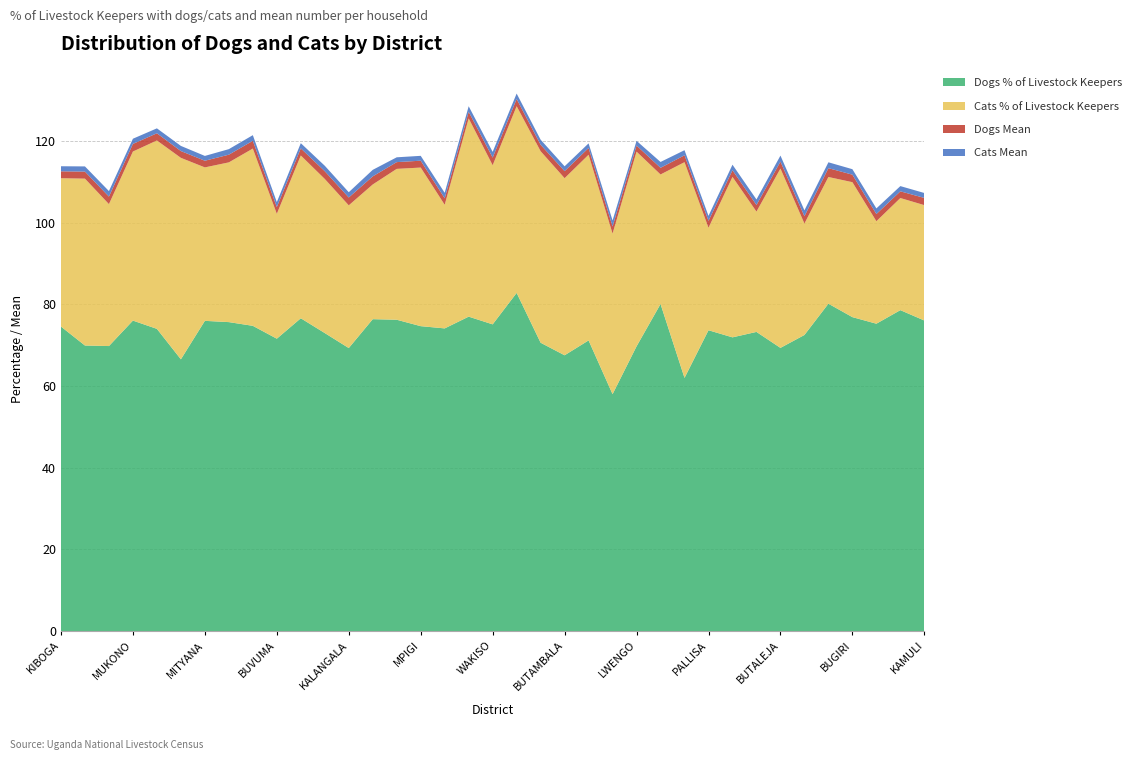

Reading right to left, transcribe all the data shown in this chart.

Dogs % of Livestock Keepers: KAMULI=76.1	JINJA=78.6	IGANGA=75.3	BUGIRI=76.9	BUTEBO=80.2	KIBUKU=72.5	BUTALEJA=69.4	BUDAKA=73.3	TORORO=71.9	PALLISA=73.7	BUSIA=62.0	KYOTERA=80.1	LWENGO=69.7	KALUNGU=58.0	GOMBA=71.2	BUTAMBALA=67.5	BUKOMANSIMBI=70.6	LYANTONDE=82.8	WAKISO=75.1	SSEMBABULE=77.0	RAKAI=74.1	MPIGI=74.7	MASAKA=76.2	KAMPALA=76.4	KALANGALA=69.3	KASSANDA=73.0	KYANKWANZI=76.6	BUVUMA=71.6	BUIKWE=74.8	NAKASEKE=75.7	MITYANA=76.0	KAYUNGA=66.6	NAKASONGOLA=74.0	MUKONO=76.0	MUBENDE=69.8	LUWERO=69.9	KIBOGA=74.6
Cats % of Livestock Keepers: KAMULI=28.2	JINJA=27.4	IGANGA=25.1	BUGIRI=33.0	BUTEBO=31.0	KIBUKU=27.3	BUTALEJA=43.9	BUDAKA=29.5	TORORO=39.3	PALLISA=25.1	BUSIA=52.8	KYOTERA=31.7	LWENGO=47.7	KALUNGU=39.3	GOMBA=45.5	BUTAMBALA=43.4	BUKOMANSIMBI=46.9	LYANTONDE=45.7	WAKISO=39.0	SSEMBABULE=48.5	RAKAI=30.3	MPIGI=38.8	MASAKA=36.9	KAMPALA=33.0	KALANGALA=34.9	KASSANDA=37.7	KYANKWANZI=39.9	BUVUMA=30.6	BUIKWE=43.4	NAKASEKE=39.1	MITYANA=37.6	KAYUNGA=49.3	NAKASONGOLA=46.1	MUKONO=41.4	MUBENDE=34.8	LUWERO=40.9	KIBOGA=36.3
Dogs Mean: KAMULI=1.8	JINJA=1.6	IGANGA=1.8	BUGIRI=1.8	BUTEBO=2.2	KIBUKU=1.8	BUTALEJA=1.7	BUDAKA=1.6	TORORO=1.6	PALLISA=1.7	BUSIA=1.7	KYOTERA=1.6	LWENGO=1.5	KALUNGU=1.8	GOMBA=1.6	BUTAMBALA=1.7	BUKOMANSIMBI=1.6	LYANTONDE=1.8	WAKISO=1.9	SSEMBABULE=1.6	RAKAI=1.6	MPIGI=1.7	MASAKA=1.6	KAMPALA=2.0	KALANGALA=1.9	KASSANDA=1.9	KYANKWANZI=1.7	BUVUMA=1.7	BUIKWE=1.9	NAKASEKE=1.9	MITYANA=1.6	KAYUNGA=1.7	NAKASONGOLA=1.8	MUKONO=1.9	MUBENDE=1.8	LUWERO=1.7	KIBOGA=1.7
Cats Mean: KAMULI=1.2	JINJA=1.3	IGANGA=1.4	BUGIRI=1.3	BUTEBO=1.4	KIBUKU=1.4	BUTALEJA=1.5	BUDAKA=1.4	TORORO=1.4	PALLISA=1.2	BUSIA=1.2	KYOTERA=1.4	LWENGO=1.1	KALUNGU=1.5	GOMBA=1.1	BUTAMBALA=1.2	BUKOMANSIMBI=1.2	LYANTONDE=1.3	WAKISO=1.4	SSEMBABULE=1.4	RAKAI=1.4	MPIGI=1.2	MASAKA=1.2	KAMPALA=1.6	KALANGALA=1.3	KASSANDA=1.3	KYANKWANZI=1.3	BUVUMA=1.2	BUIKWE=1.4	NAKASEKE=1.4	MITYANA=1.2	KAYUNGA=1.3	NAKASONGOLA=1.2	MUKONO=1.3	MUBENDE=1.4	LUWERO=1.3	KIBOGA=1.2